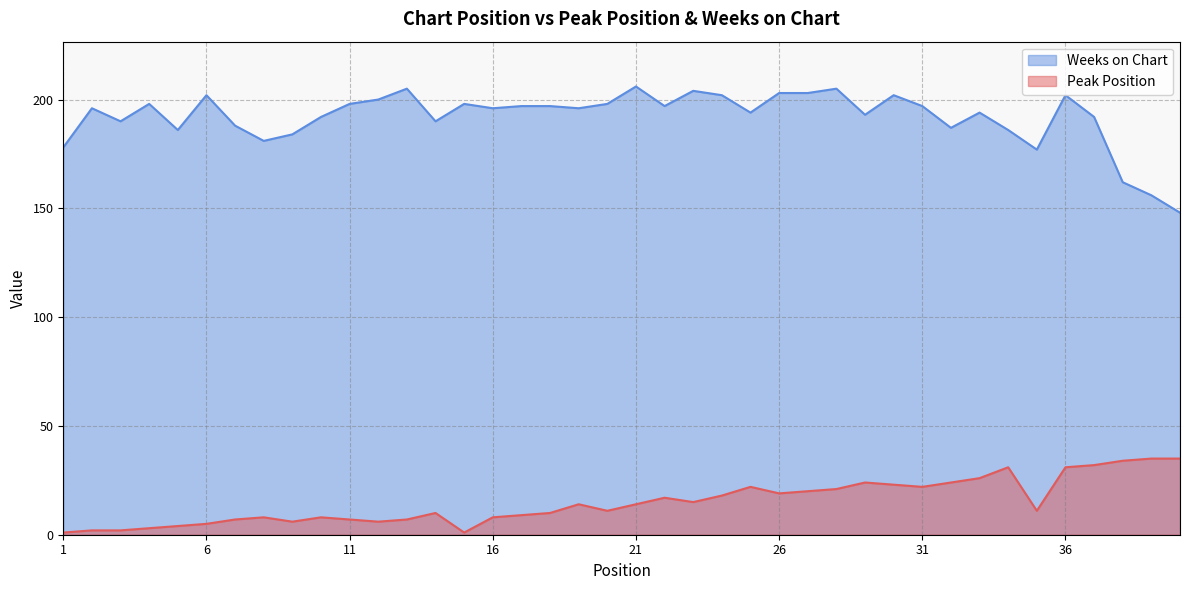

Rank the series by their maximum value, from highest to lowest.

Weeks on Chart, Peak Position